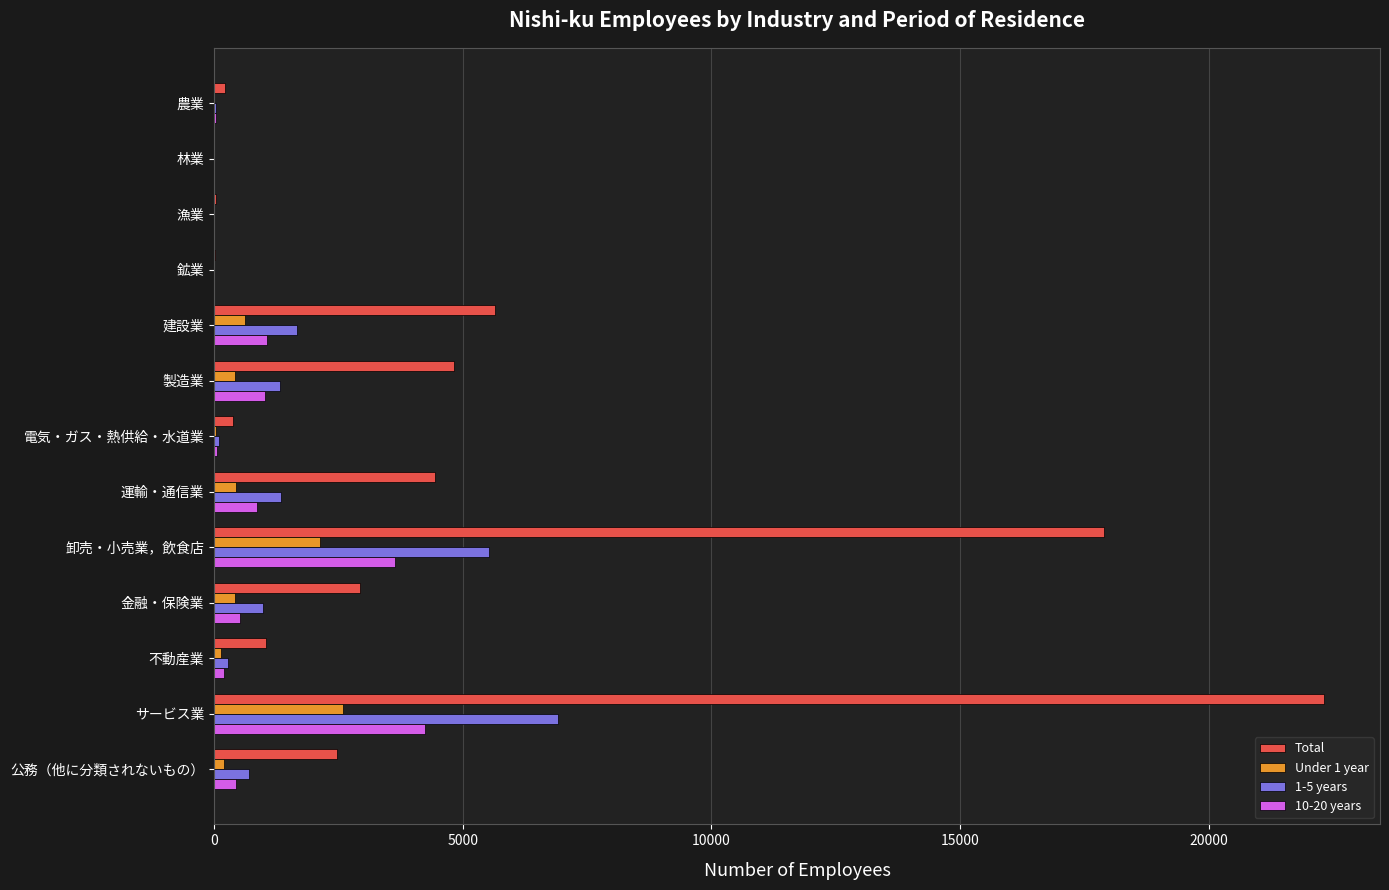

At which category does the chart reach its peak across all series?

サービス業